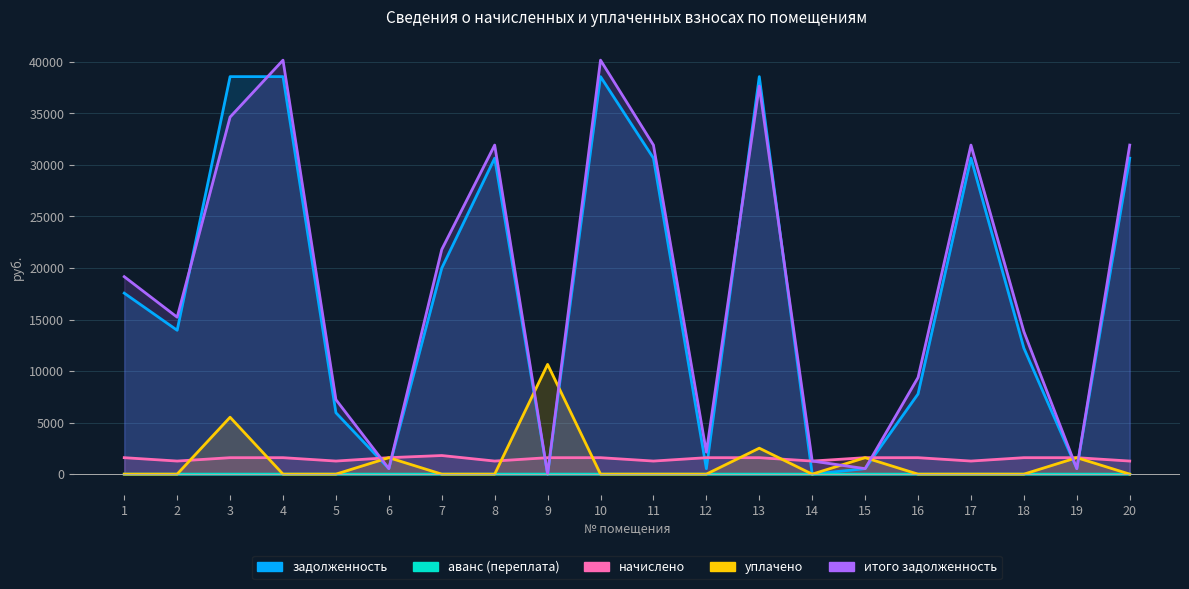

True or false: начислено and аванс (переплата) cross at least once.

False